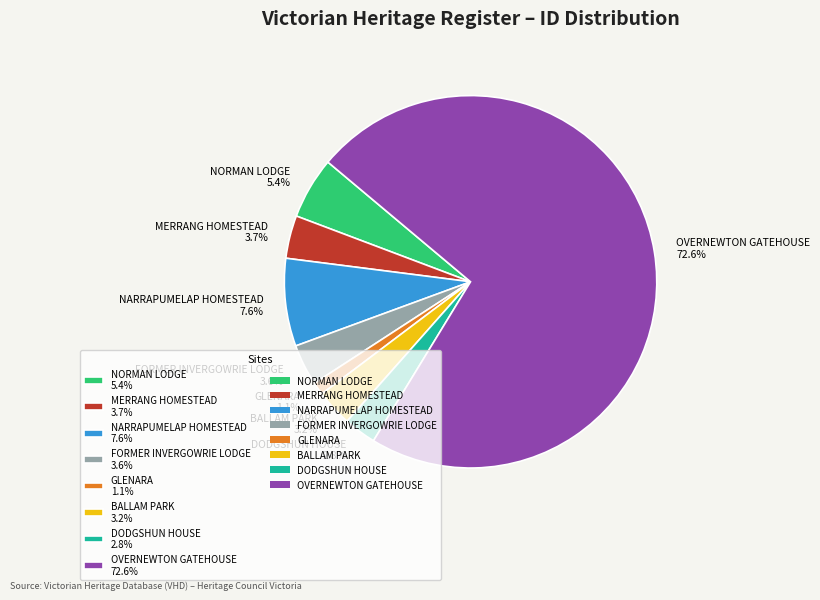

Which has a higher value, FORMER INVERGOWRIE LODGE or GLENARA?

FORMER INVERGOWRIE LODGE